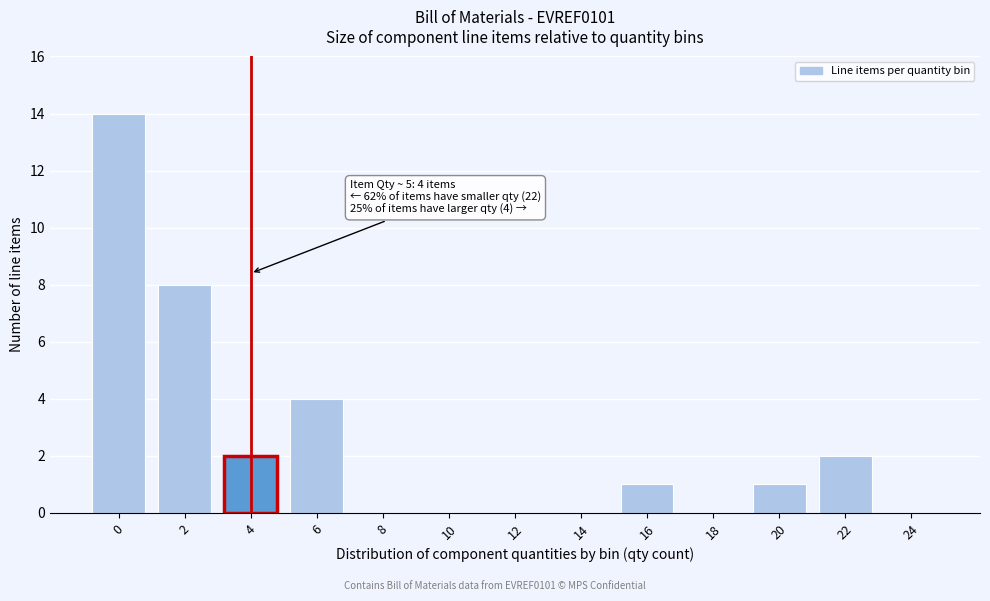

Reading right to left, what are all the values shown in this chart?

24=0	22=2	20=1	18=0	16=1	14=0	12=0	10=0	8=0	6=4	4=2	2=8	0=14